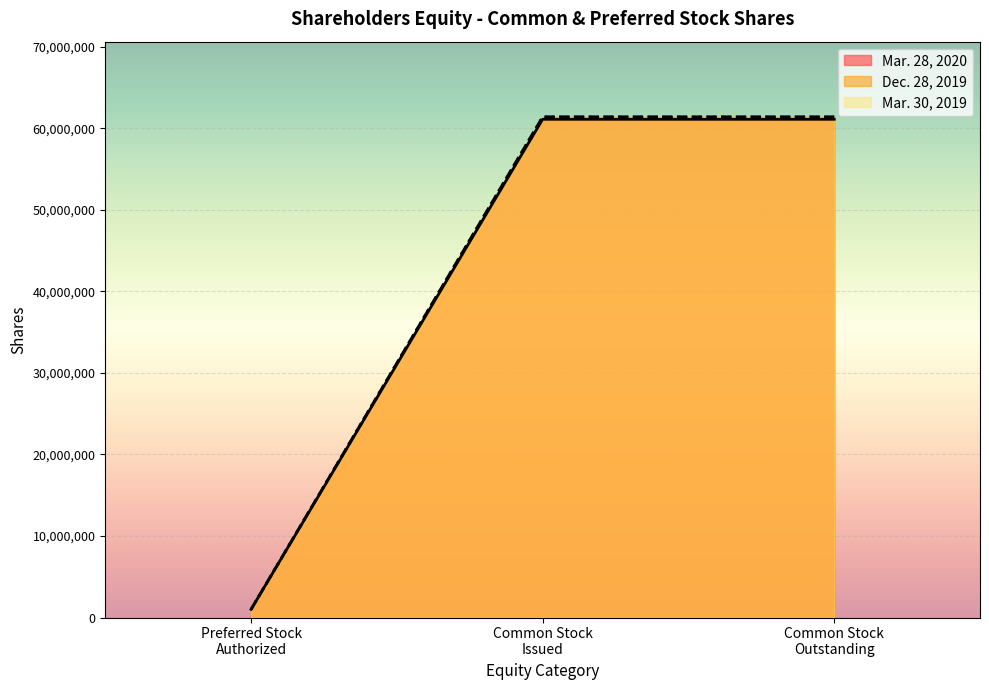

True or false: Mar. 30, 2019 and Dec. 28, 2019 intersect in this chart.

False